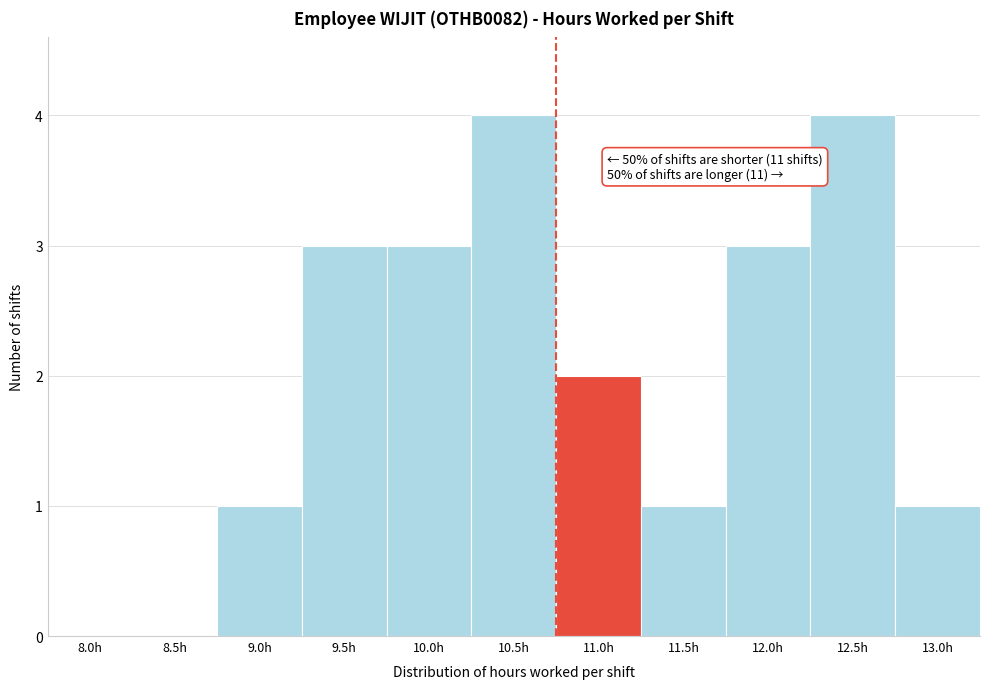

Reading left to right, transcribe all the data shown in this chart.

8.0h=0	8.5h=0	9.0h=1	9.5h=3	10.0h=3	10.5h=4	11.0h=2	11.5h=1	12.0h=3	12.5h=4	13.0h=1